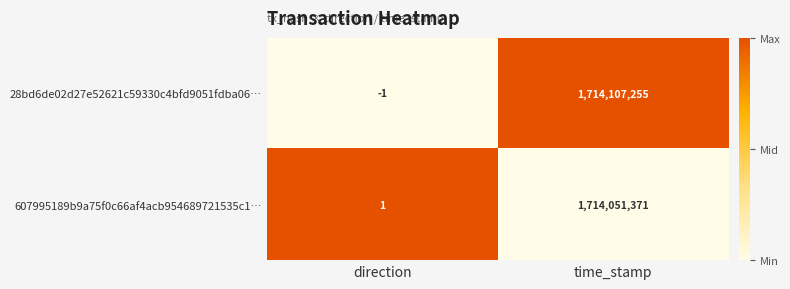

The 607995189b9a75f0c66af4acb954689721535c1… series shows 1 at direction. True or false?

True